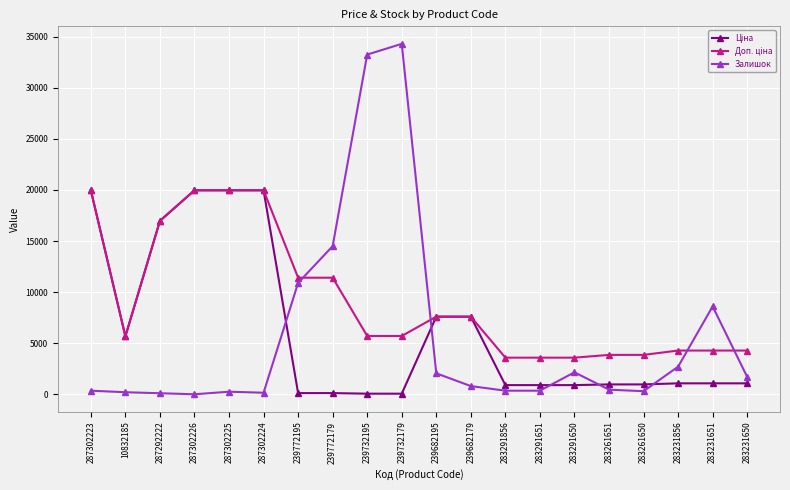

At how many categories does at least one series exceed 13090?

8